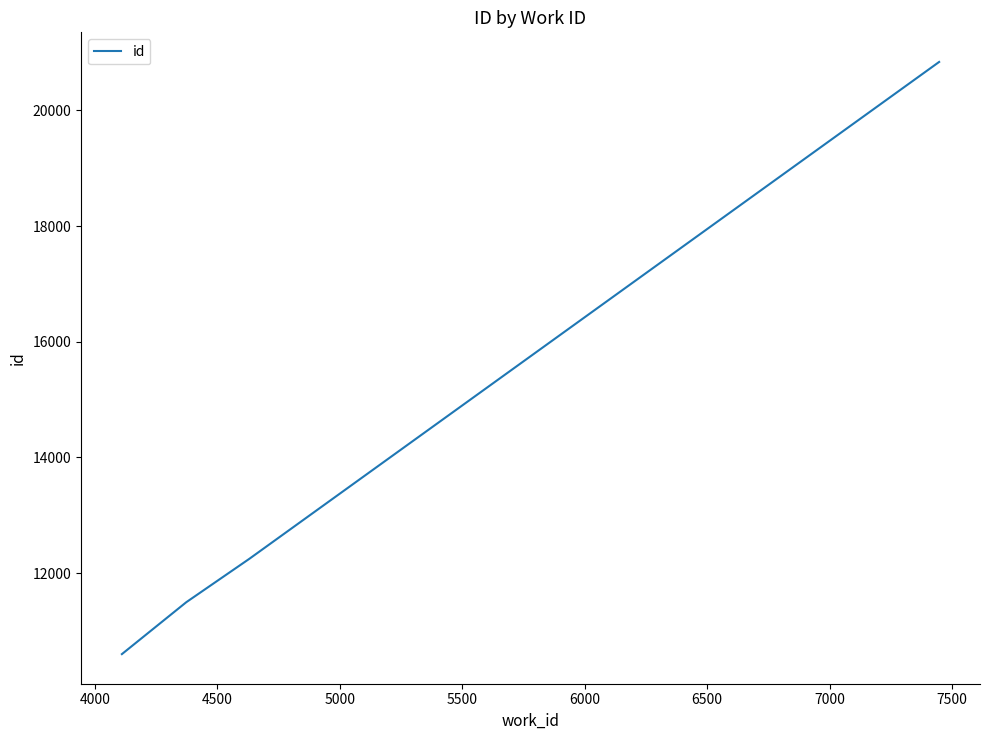

What is the difference between the second highest and second lowest values?

749